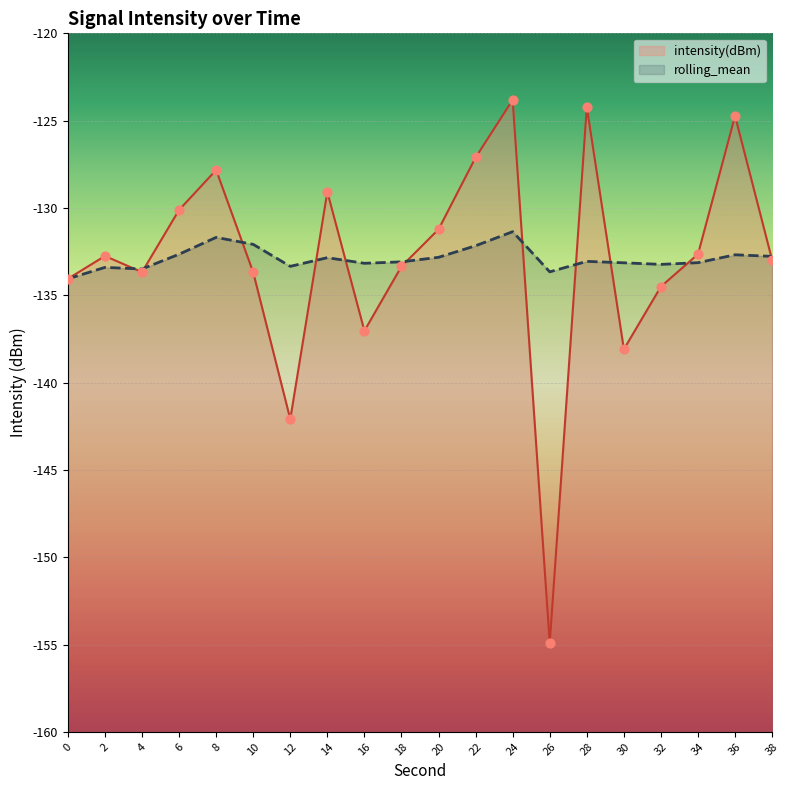

What are all the series names shown in the legend?

intensity(dBm), rolling_mean